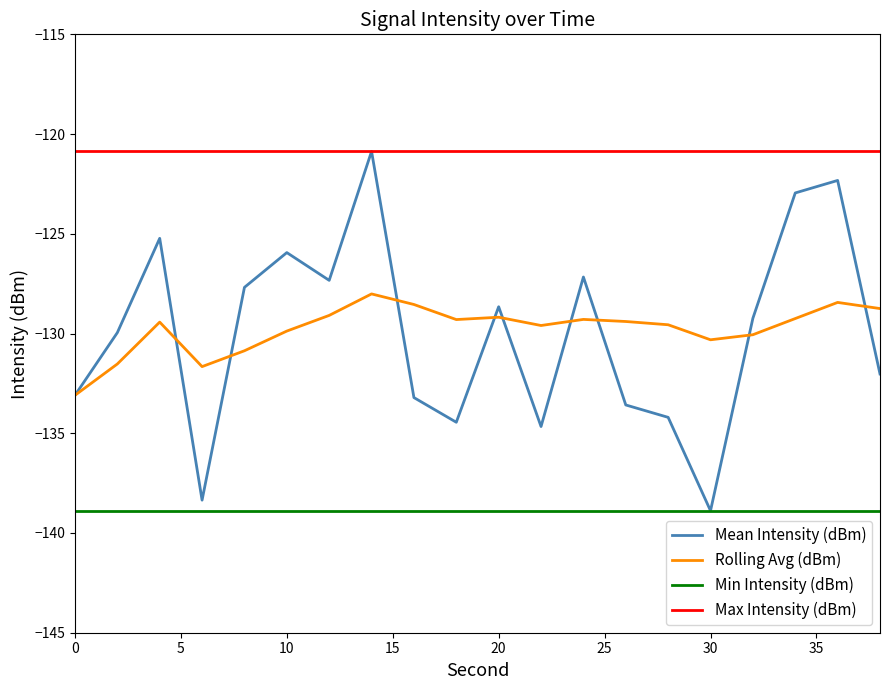

Which series has the widest spread of values?

Mean Intensity (dBm)